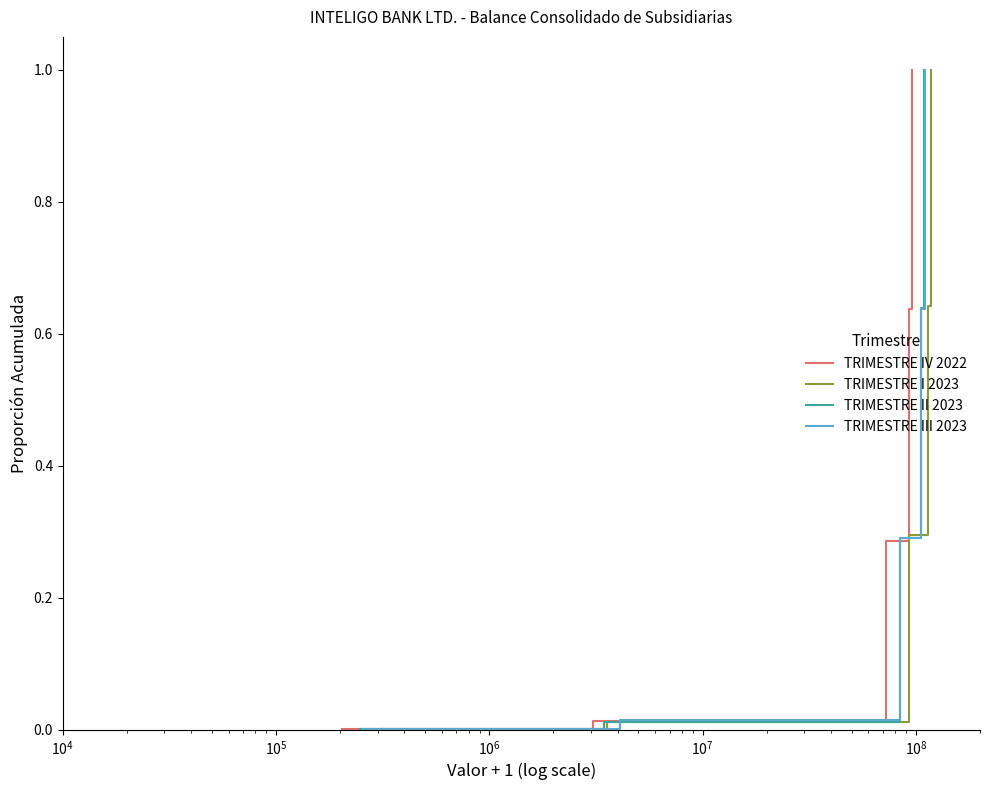

True or false: TRIMESTRE II 2023 and TRIMESTRE I 2023 cross at least once.

True